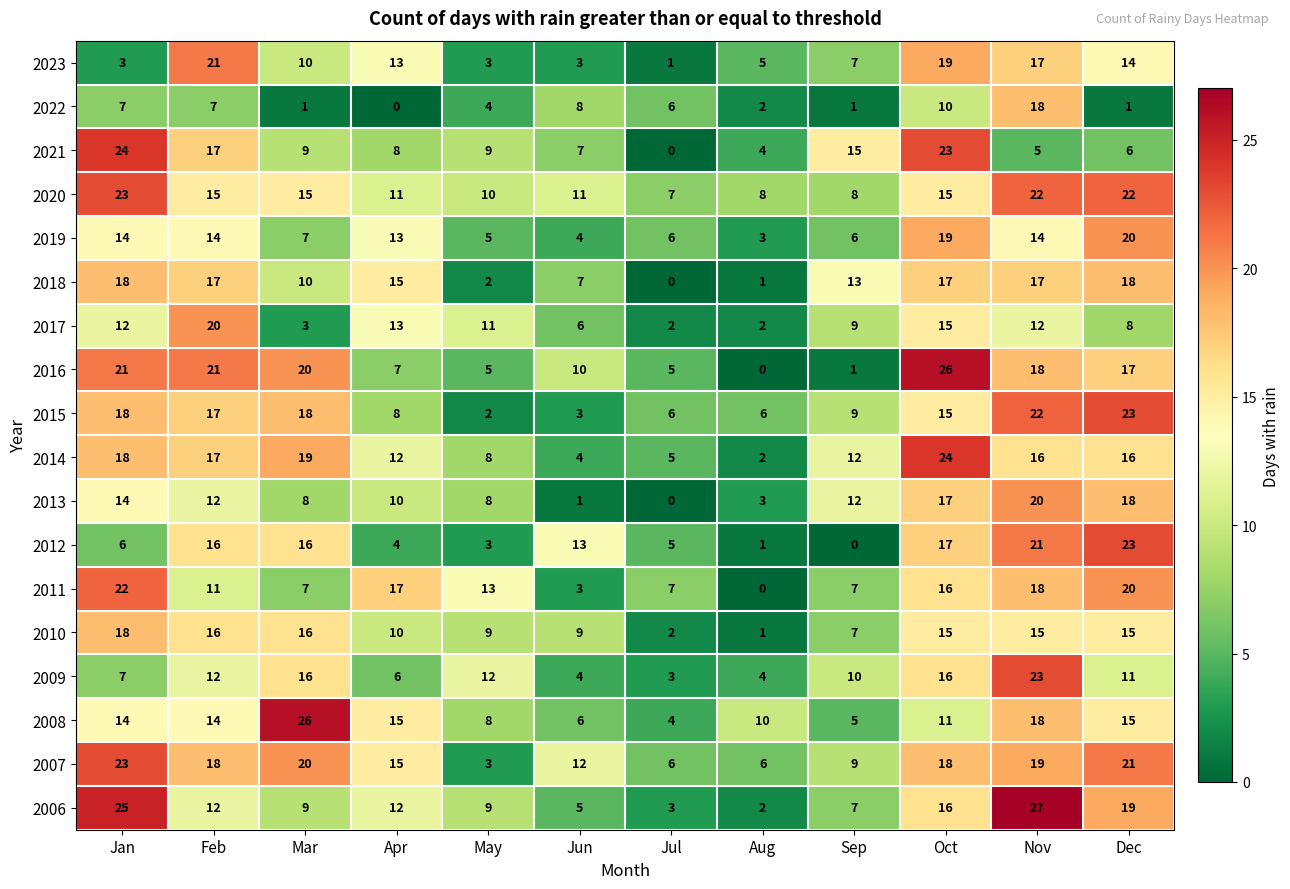

True or false: 2020 has a value of 27 at Oct.

False